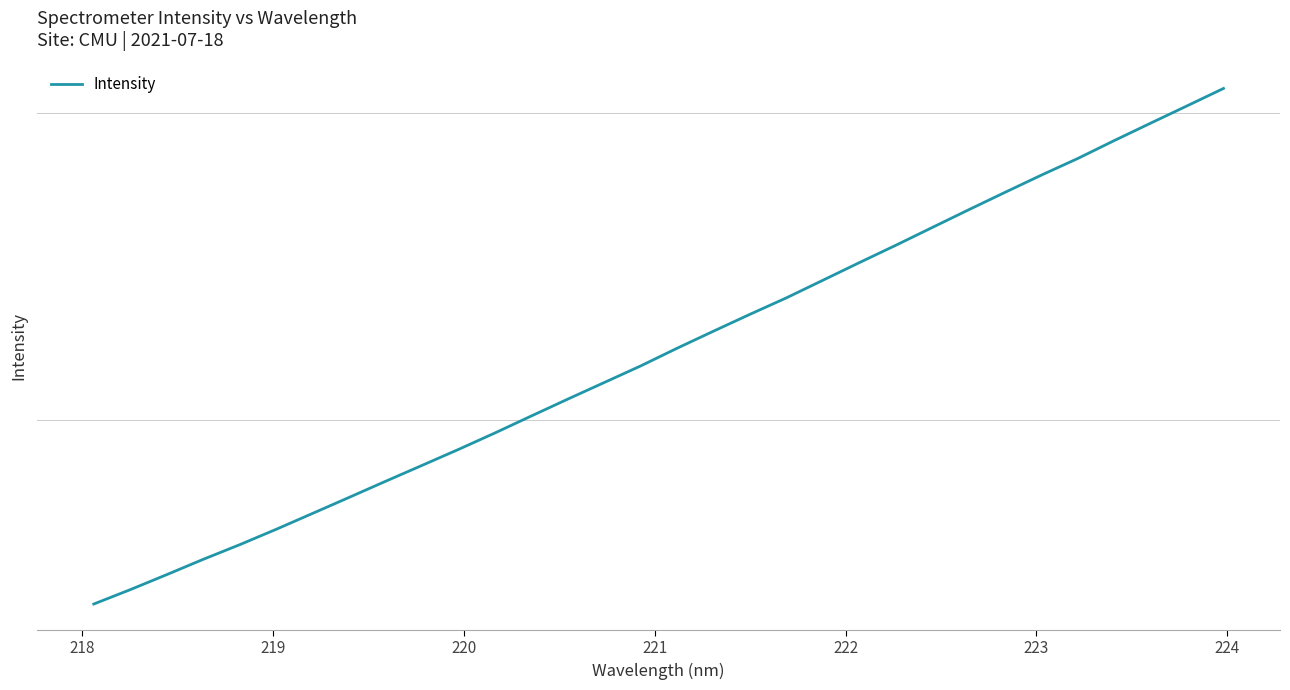

What is the sum of all values?

71373.5